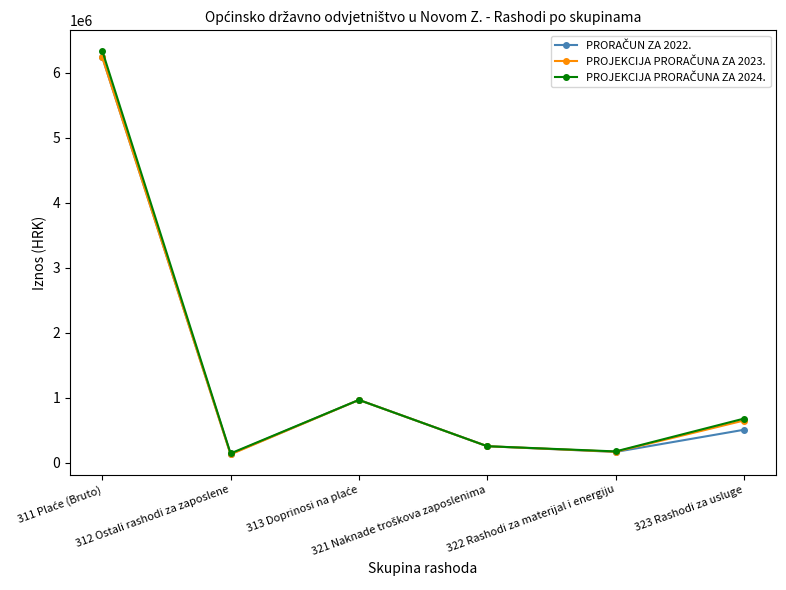

What is the maximum value shown in the chart?

6344000